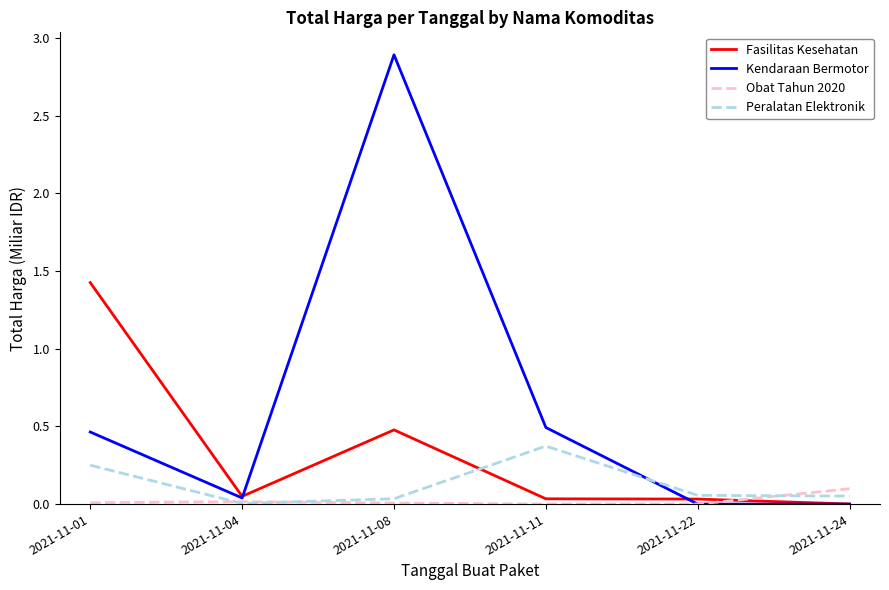

What is the difference between the maximum and second lowest values in the Fasilitas Kesehatan series?

1.4